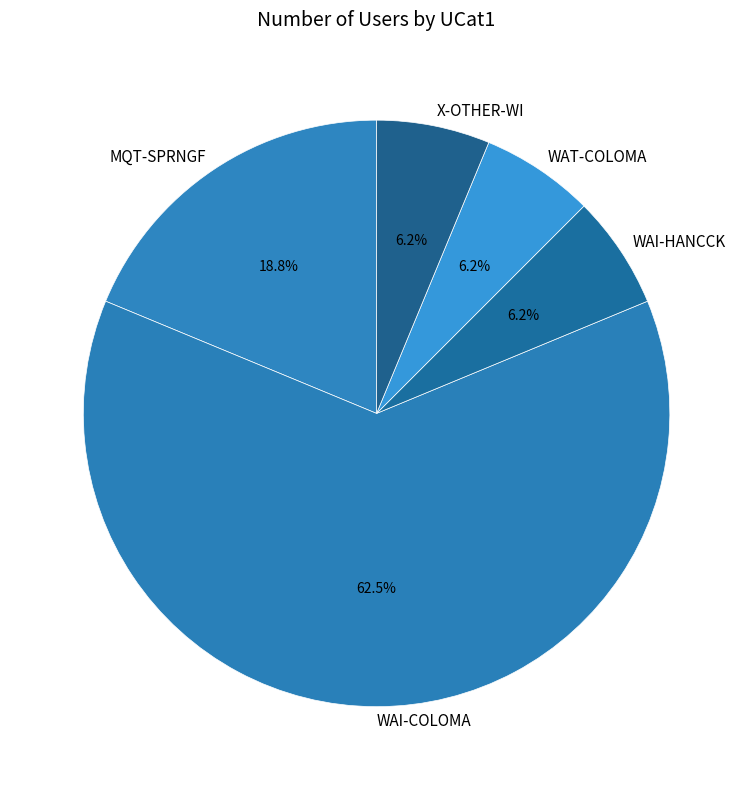

Is the sum of WAI-HANCCK and WAI-COLOMA greater than half?

Yes